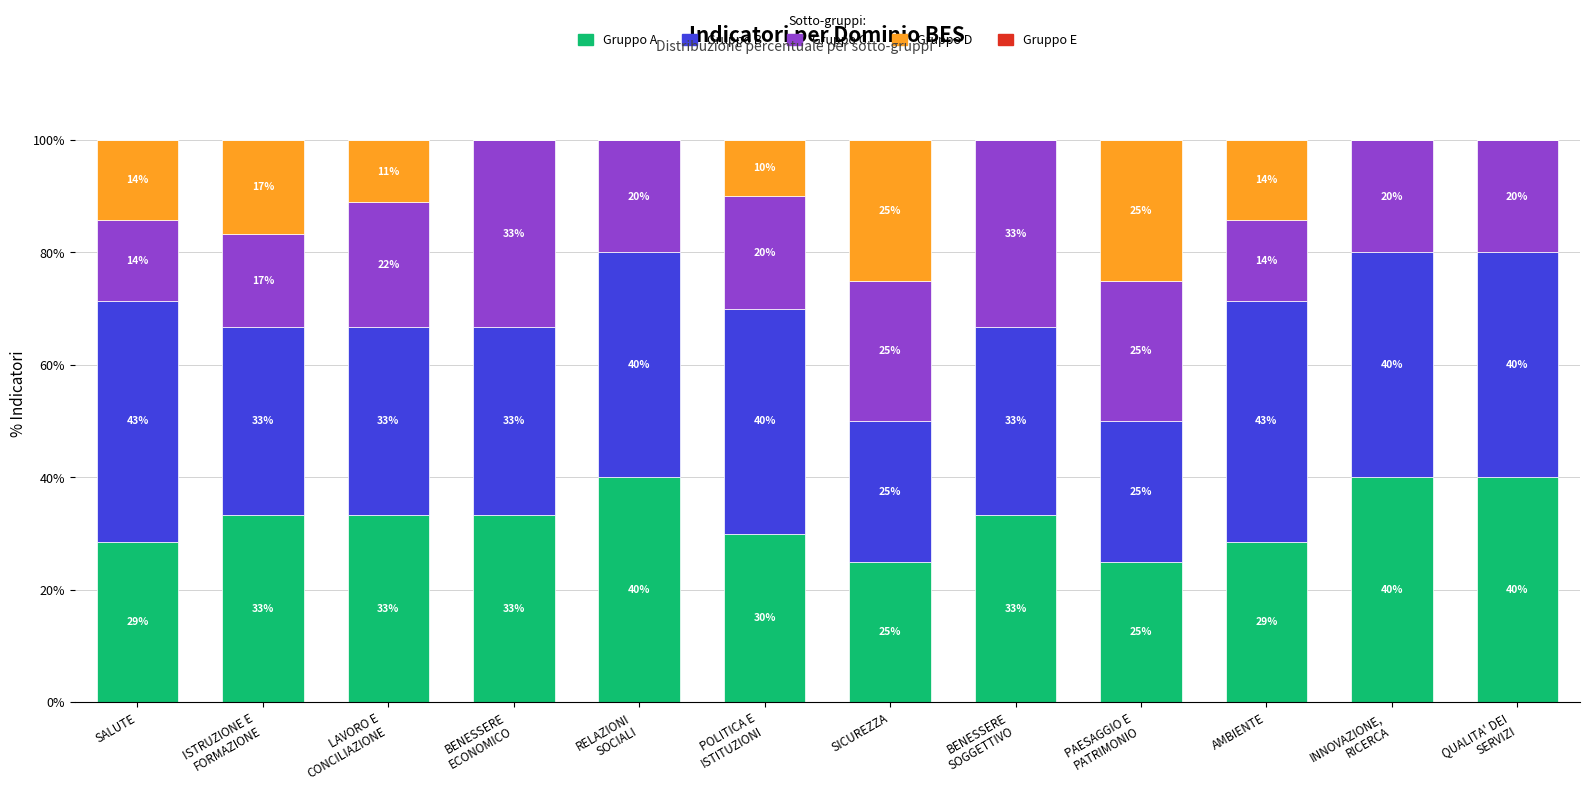

What is the difference between the Gruppo A values at AMBIENTE and PAESAGGIO E
PATRIMONIO?

3.6